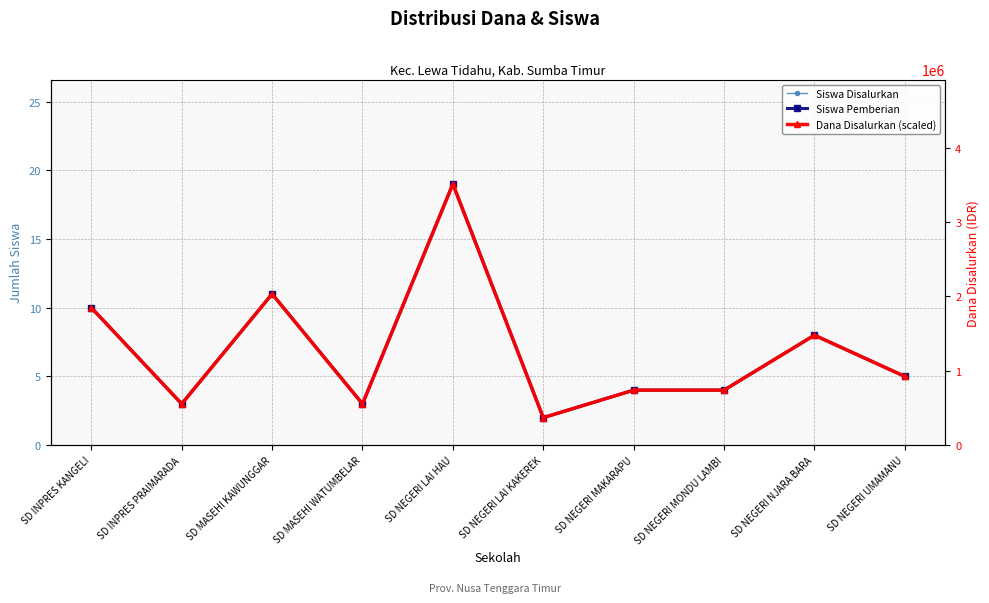

True or false: Siswa Pemberian has a value of 19 at SD NEGERI LAI HAU.

True